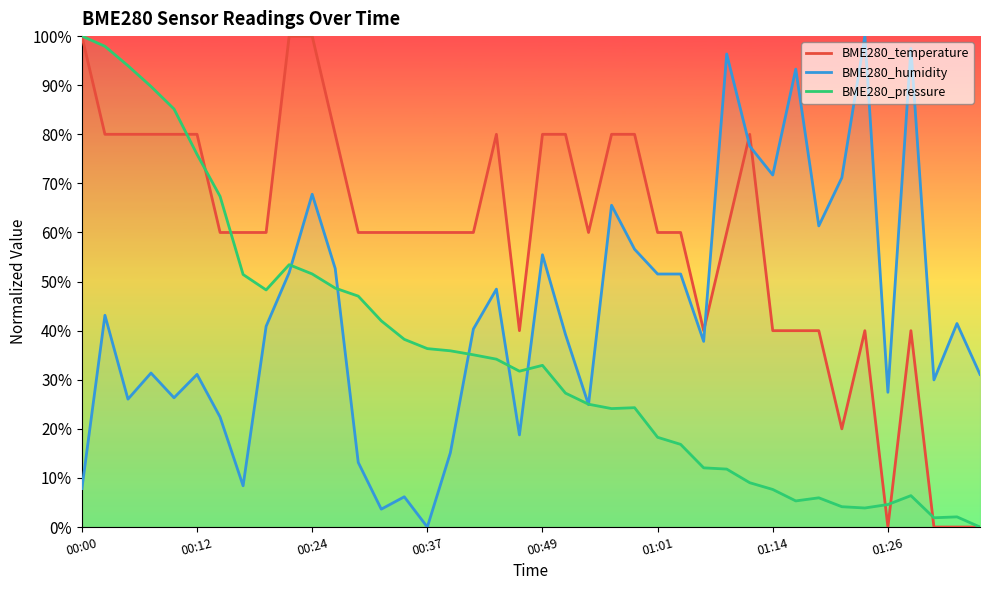

List the labels in order of BME280_pressure value, smallest first.

39, 37, 38, 34, 33, 35, 31, 32, 36, 30, 29, 28, 27, 26, 25, 23, 24, 22, 21, 19, 20, 18, 17, 16, 15, 14, 13, 12, 8, 11, 01:26, 10, 9, 01:14, 01:01, 00:49, 00:37, 00:24, 00:12, 00:00